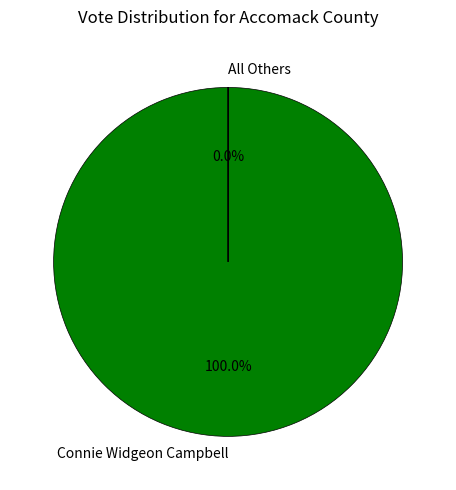

True or false: Connie Widgeon Campbell accounts for 100% of the total.

True